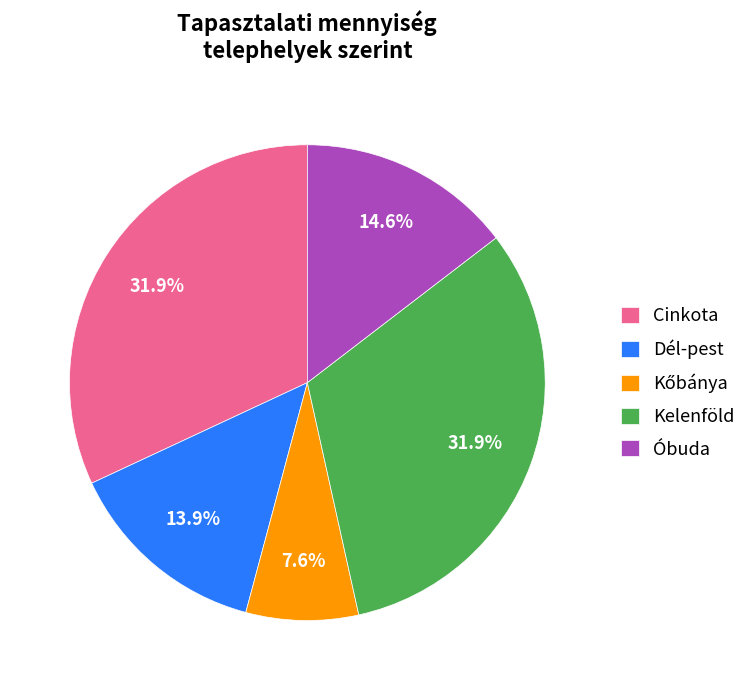

What percentage do Cinkota and Dél-pest together represent?

45.8%